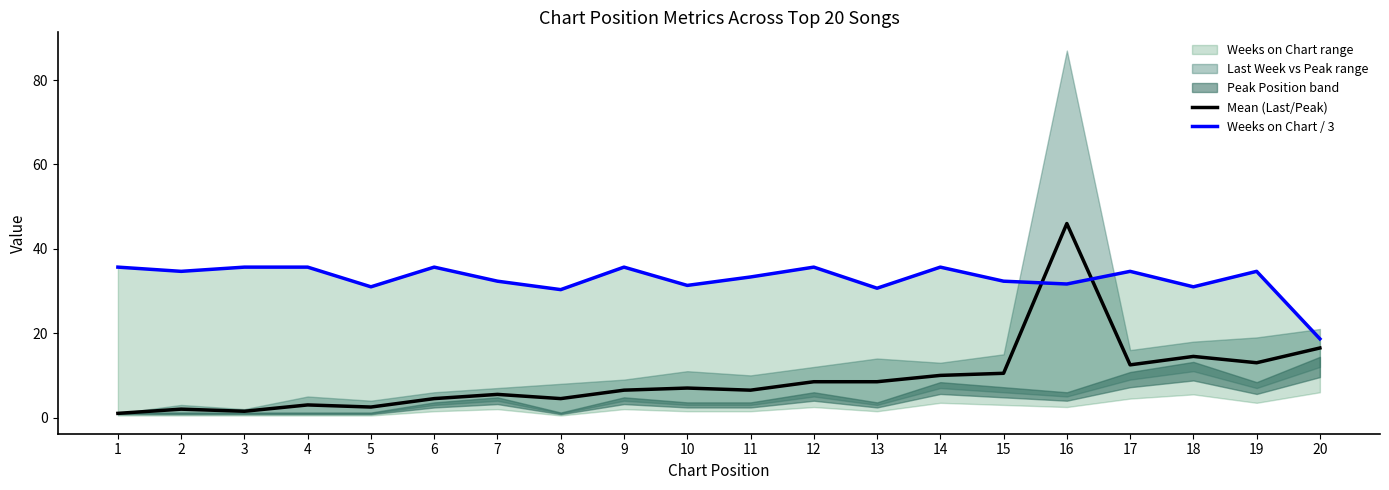

What is the total value across all series at 8?

34.8